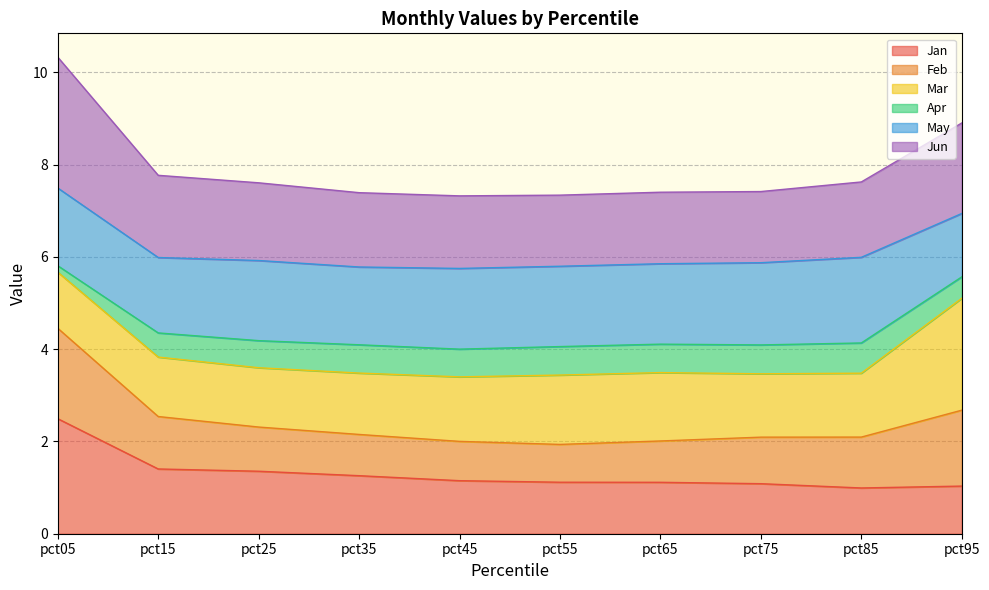

Is it true that Jan equals 1.4 at pct15?

True